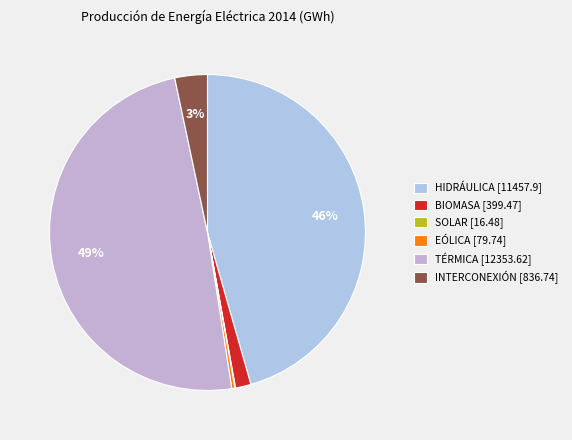

To the nearest percent, what is the average slice percentage?

17%